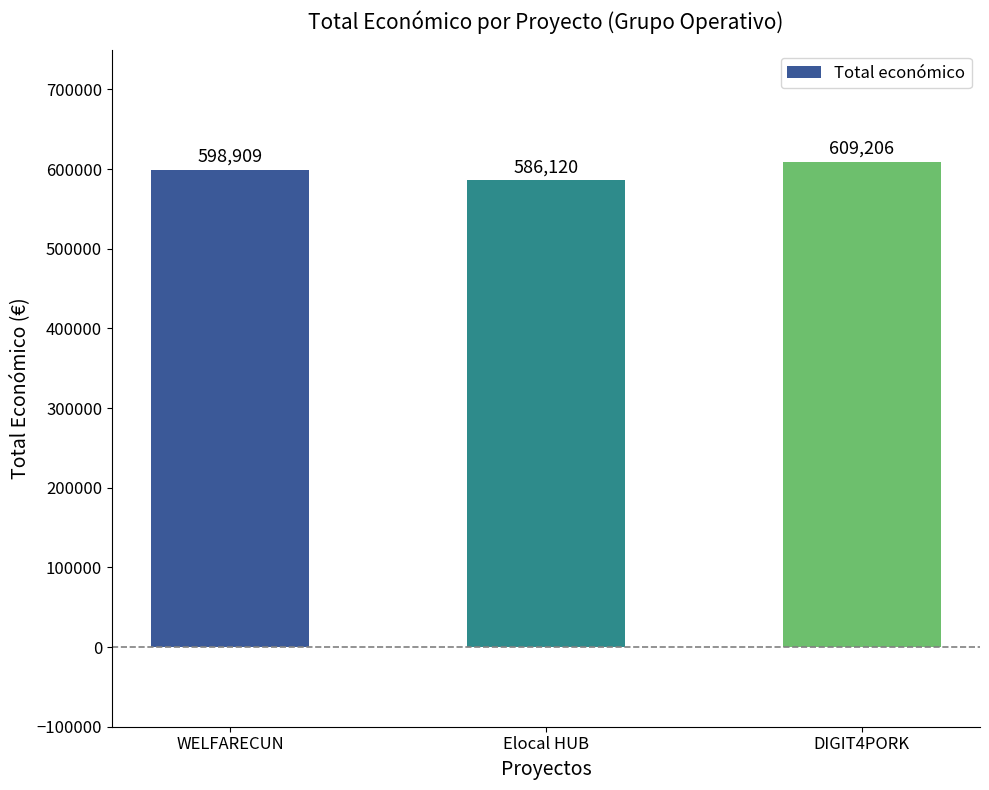

What is the value of the 3rd bar from the left?

609206